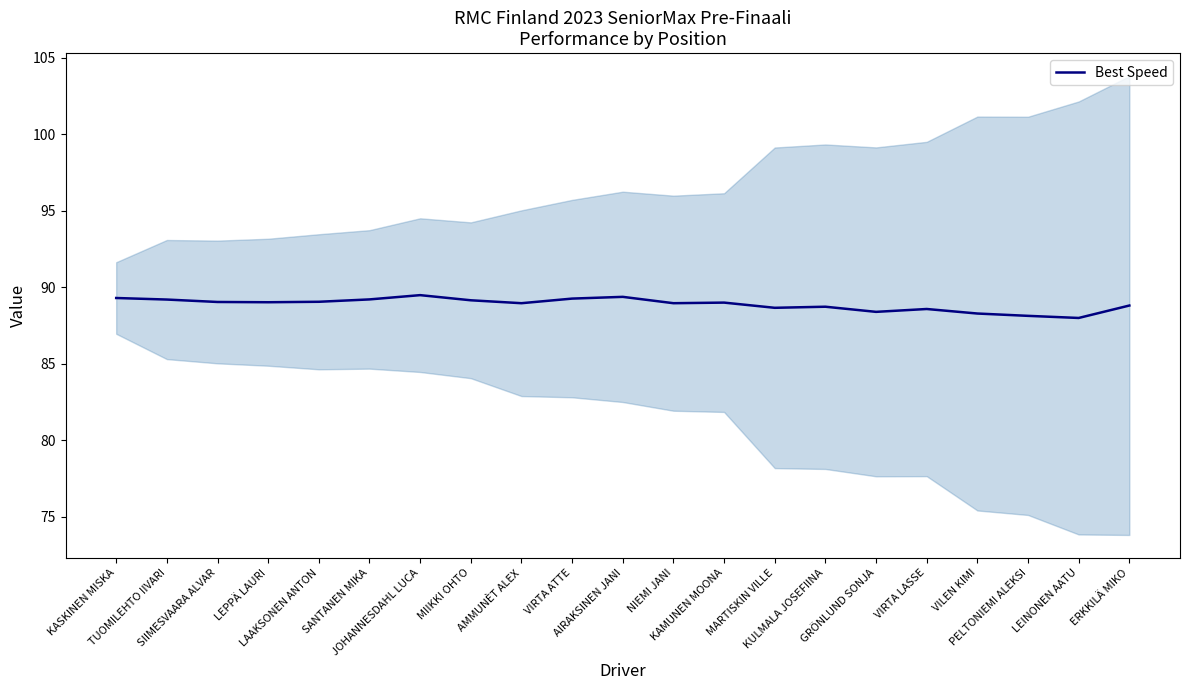

What is the value of the 16th point from the left?

88.4